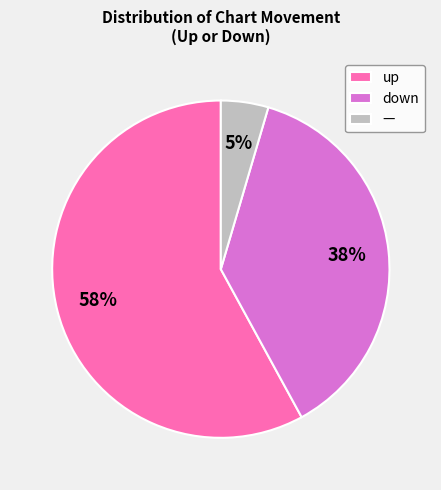

Which category has the smallest portion of the pie?

-